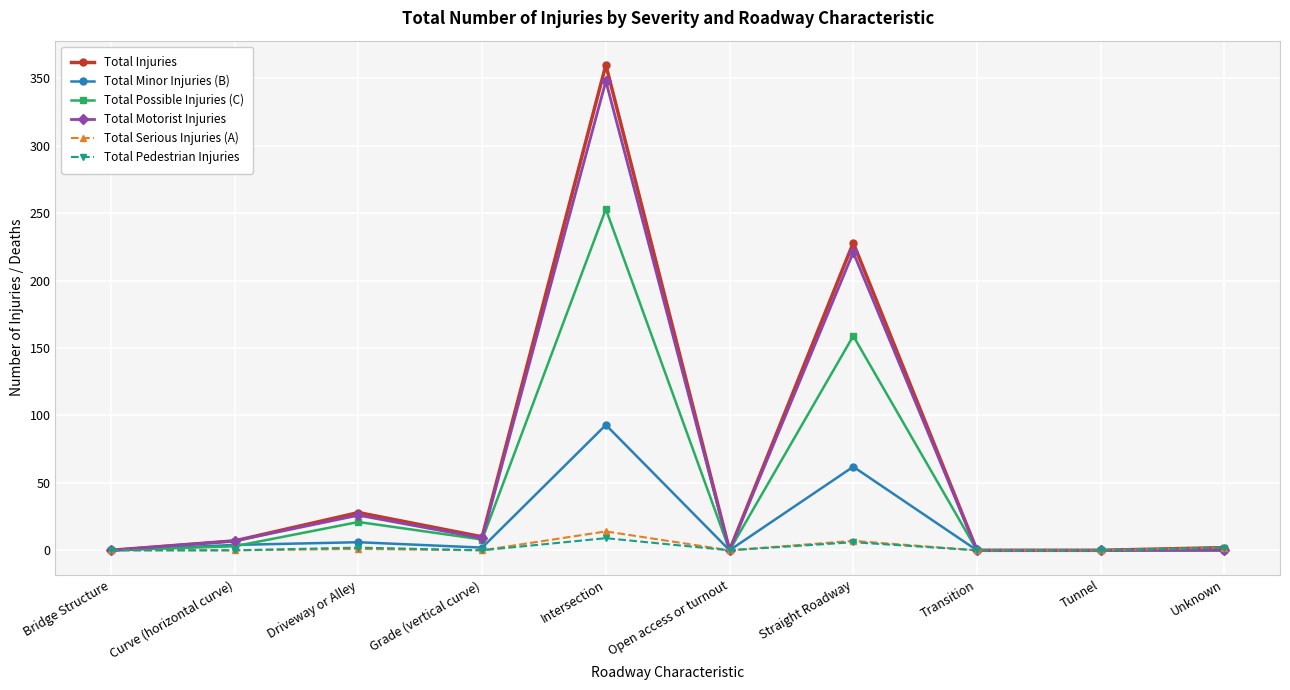

In Total Pedestrian Injuries, how many points are higher than both neighbors (excluding endpoints)?

3